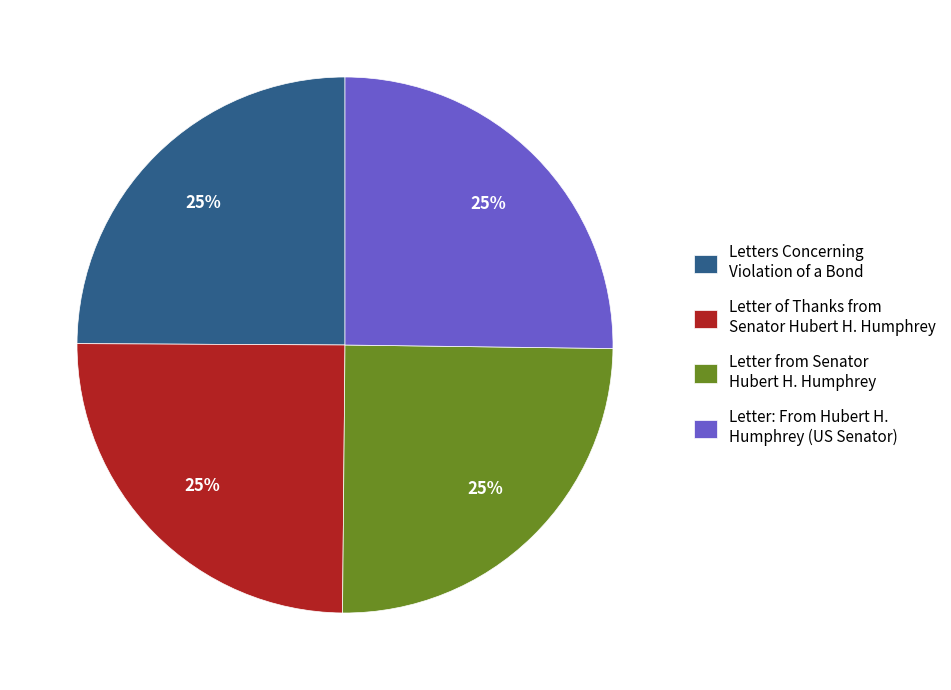

What percentage is the Letters Concerning Violation of a Bond slice, to the nearest percent?

25%